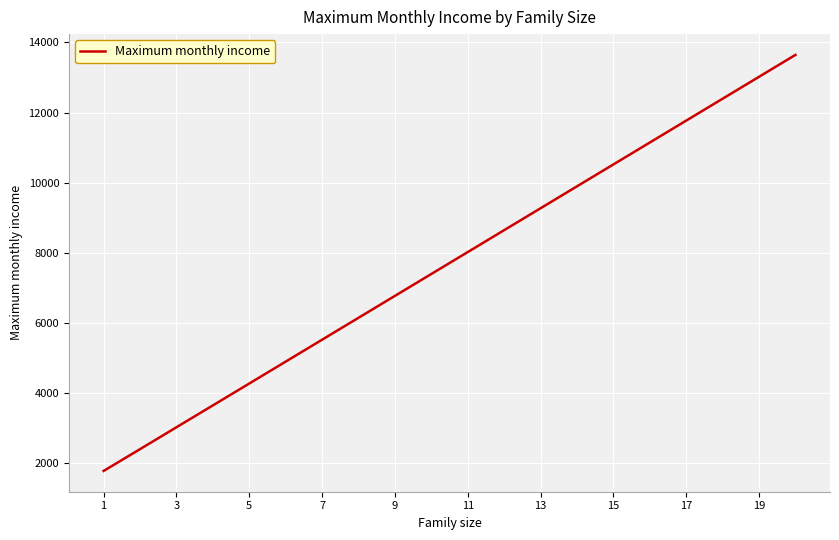

What is the greatest value displayed?

13643